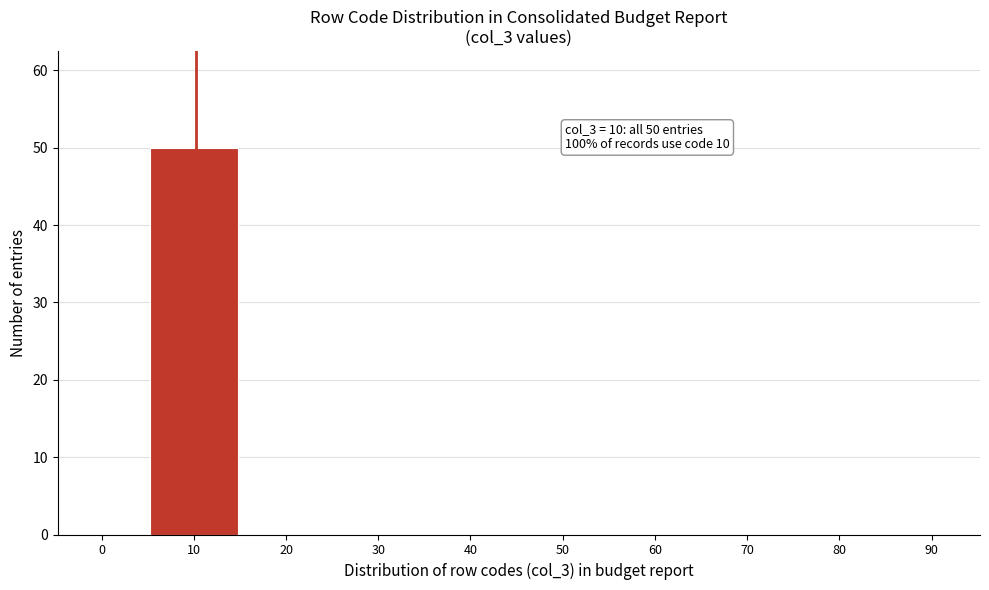

Reading left to right, what are all the values shown in this chart?

0=0	10=50	20=0	30=0	40=0	50=0	60=0	70=0	80=0	90=0